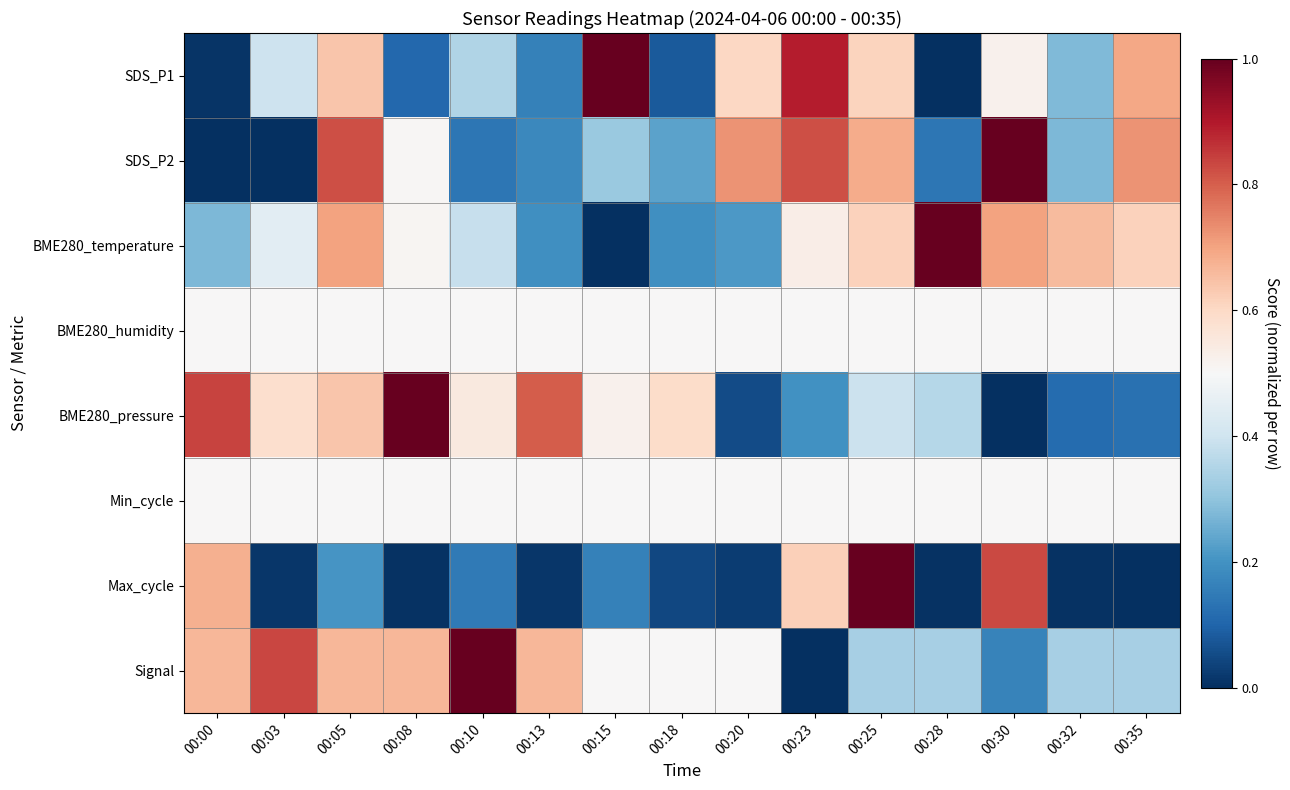

Which category has the lowest value across all series?

00:28